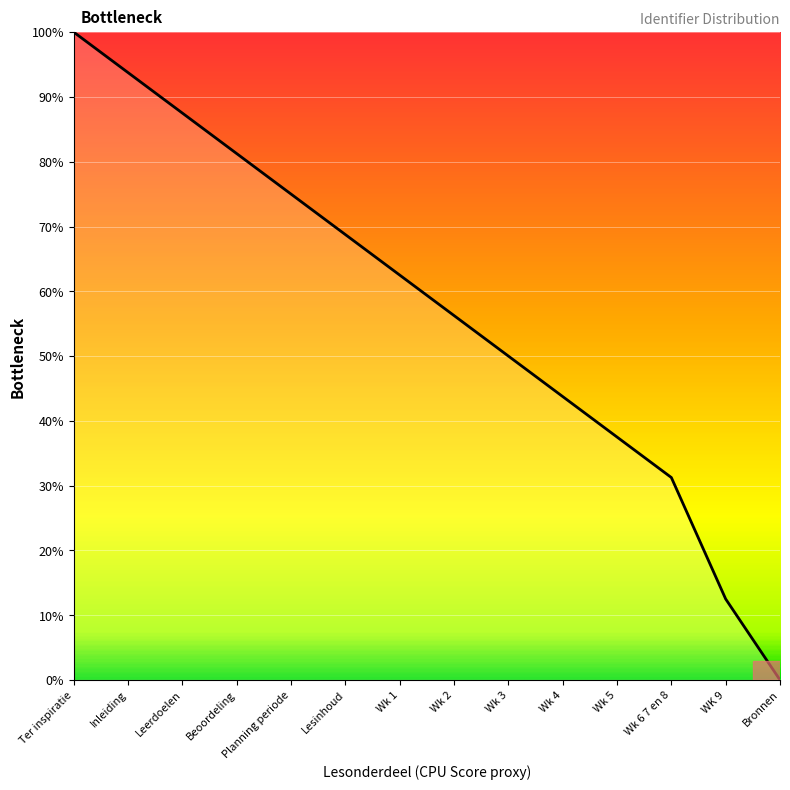

What is the difference between the maximum and minimum values?

100.0